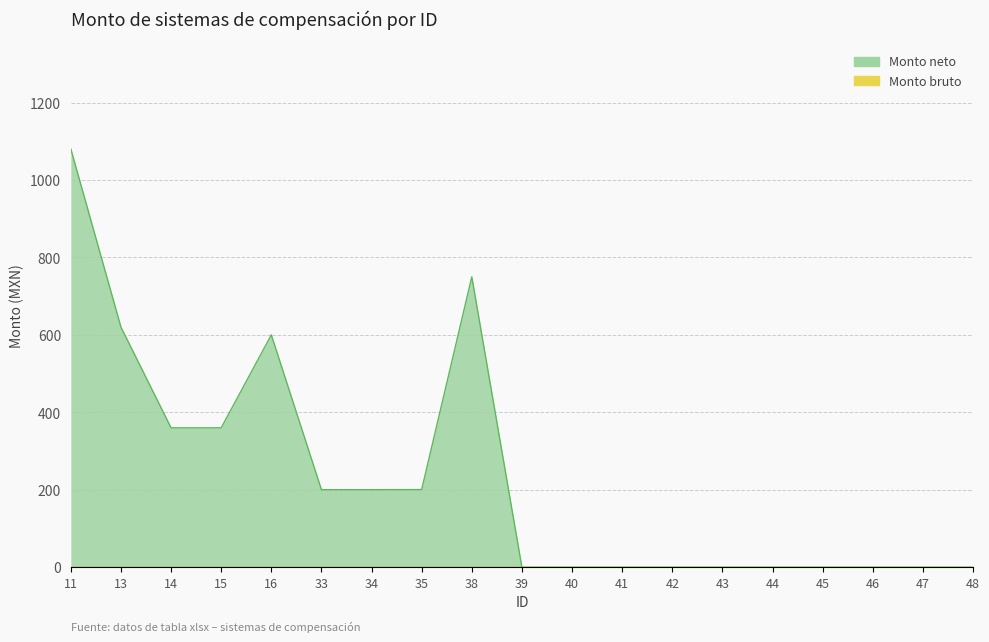

How many interior local peaks (higher than both neighbors) does the data have?

2